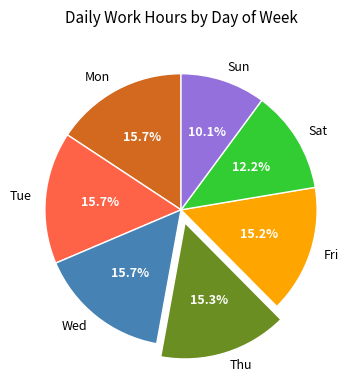

True or false: Thu accounts for 15% of the total.

True